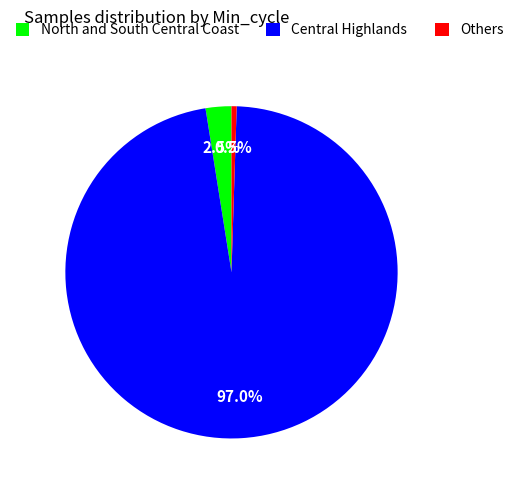

Which has a higher value, North and South Central Coast or Central Highlands?

Central Highlands